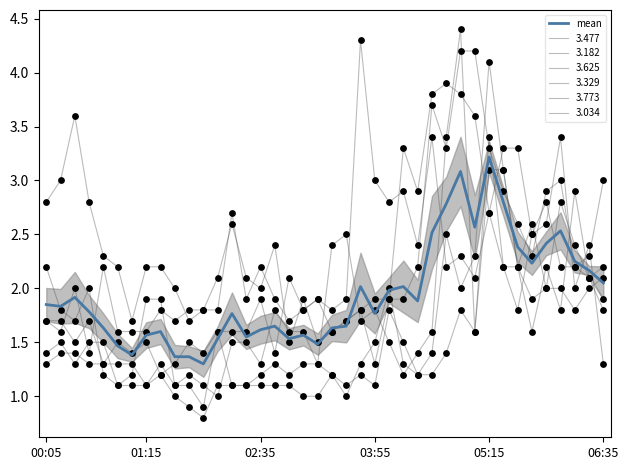

What is the ratio of the value at 20 to the value at 16?

1.0